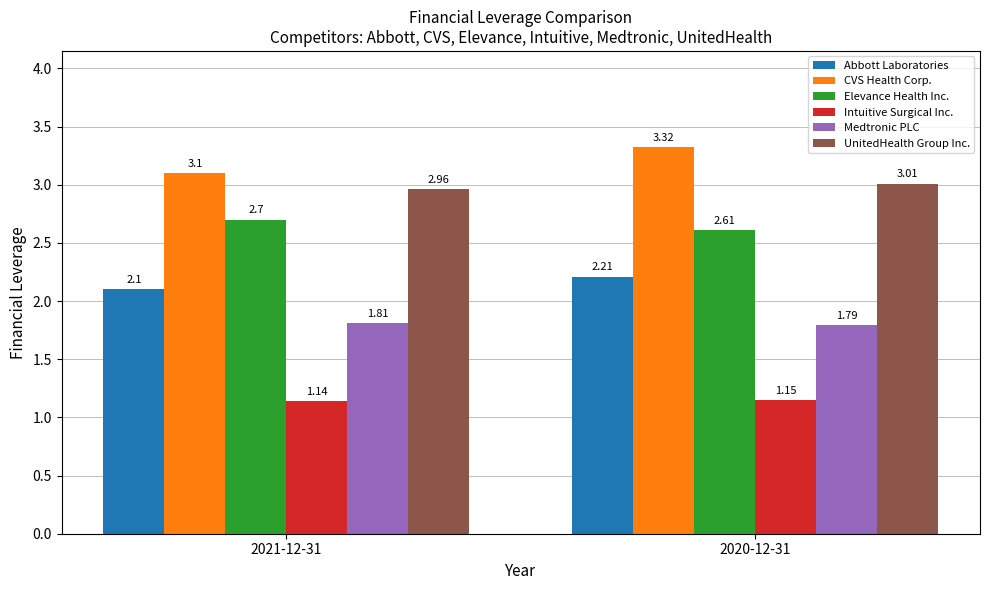

What is the difference between the highest and lowest values at 2020-12-31?

2.2